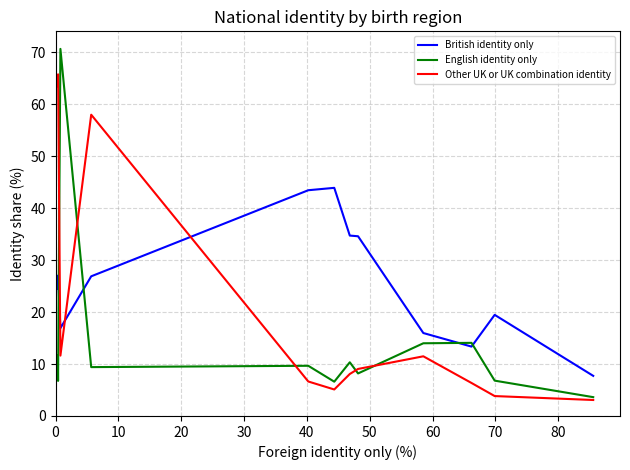

After their last crossing, which series has the higher values: Other UK or UK combination identity or British identity only?

British identity only